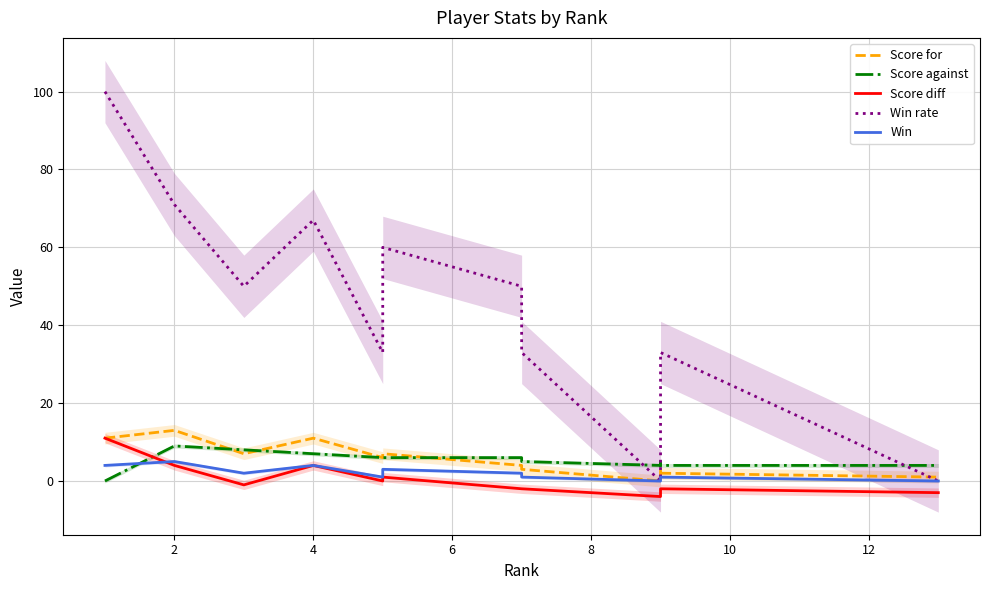

Which series has the largest total across all categories?

Win rate